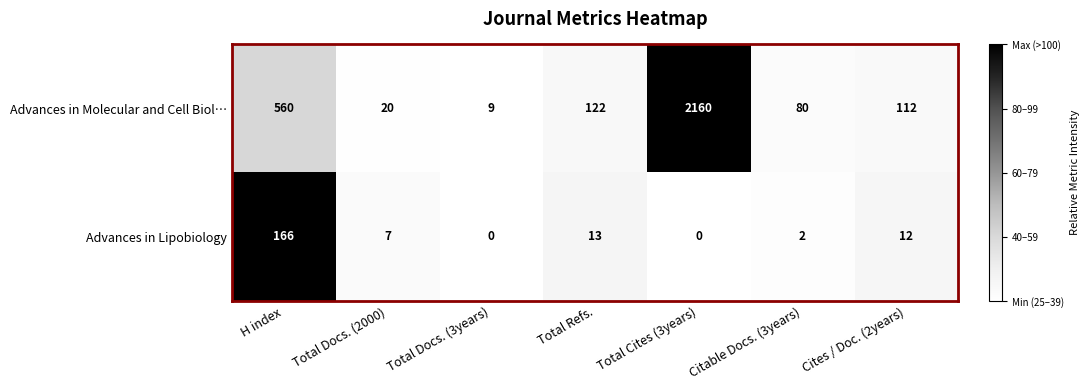

Rank the series by their average value, from lowest to highest.

Advances in Lipobiology, Advances in Molecular and Cell Biol…